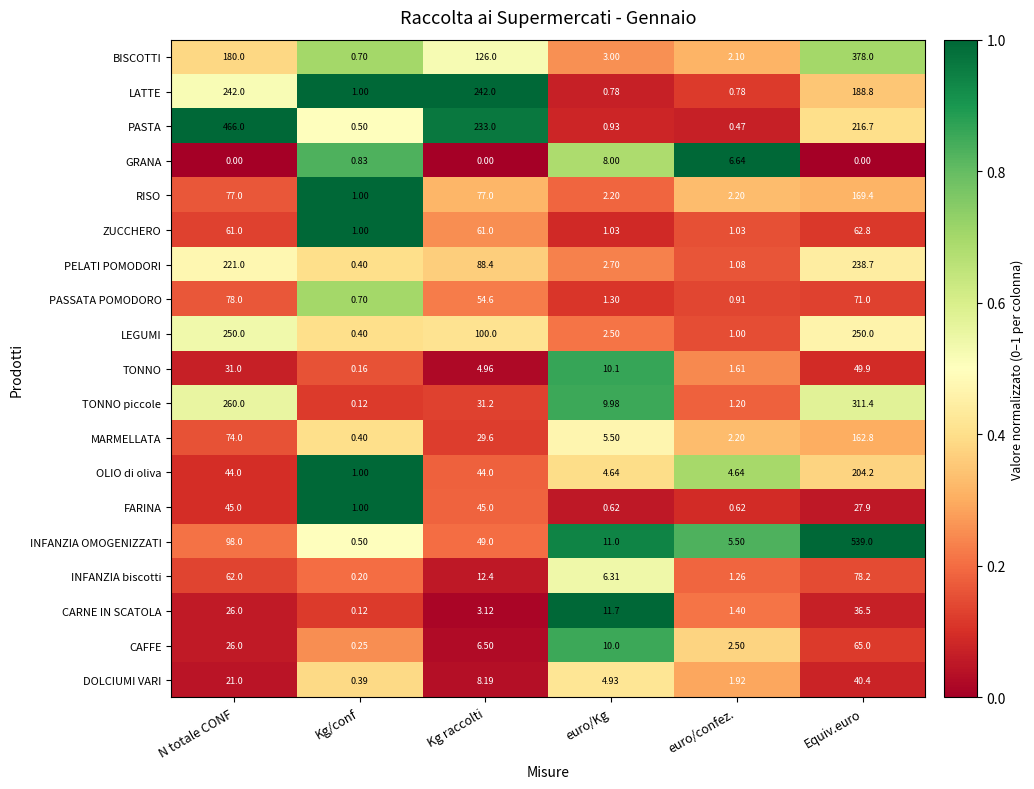

At which label does CAFFE first exceed 10?

N totale CONF